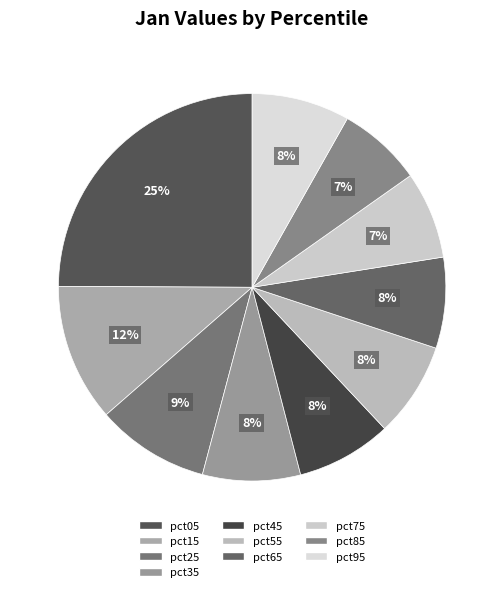

How many slices are in this pie chart?

10